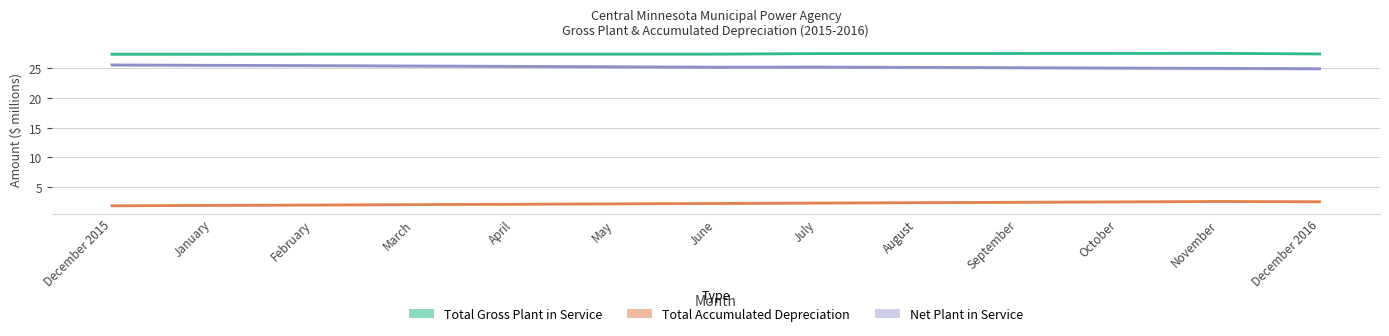

Read the Total Gross Plant in Service value at November.

27.6